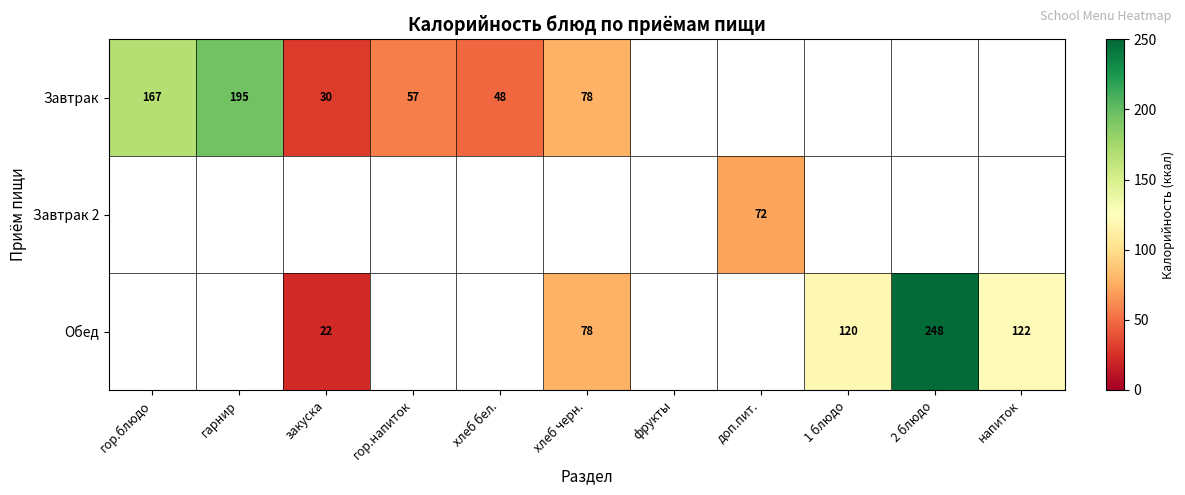

What is the maximum value shown in the chart?

248.0